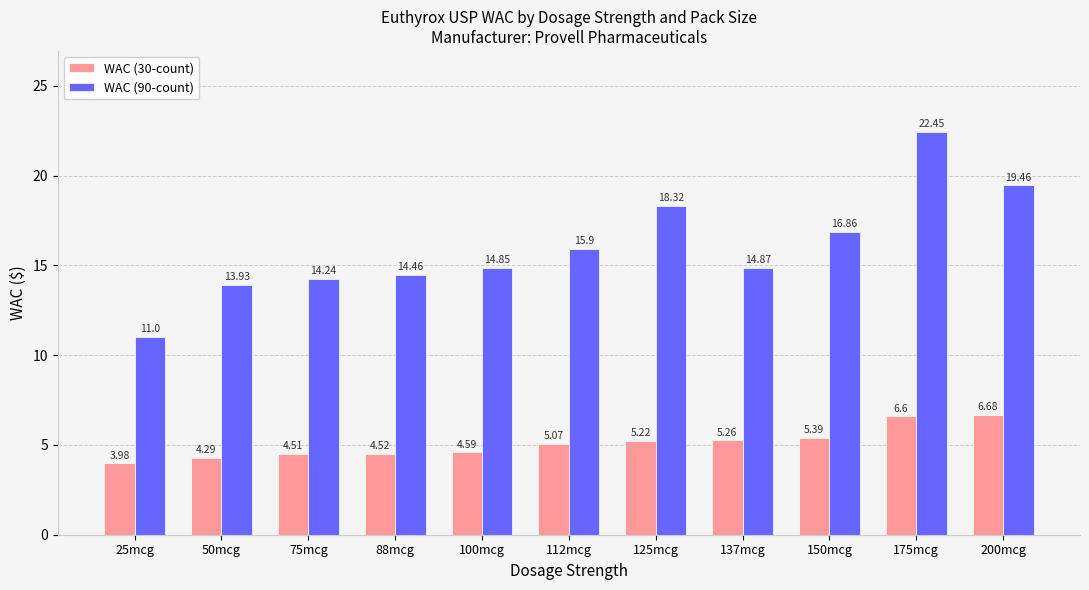

Which series has the largest range (max minus min)?

WAC (90-count)